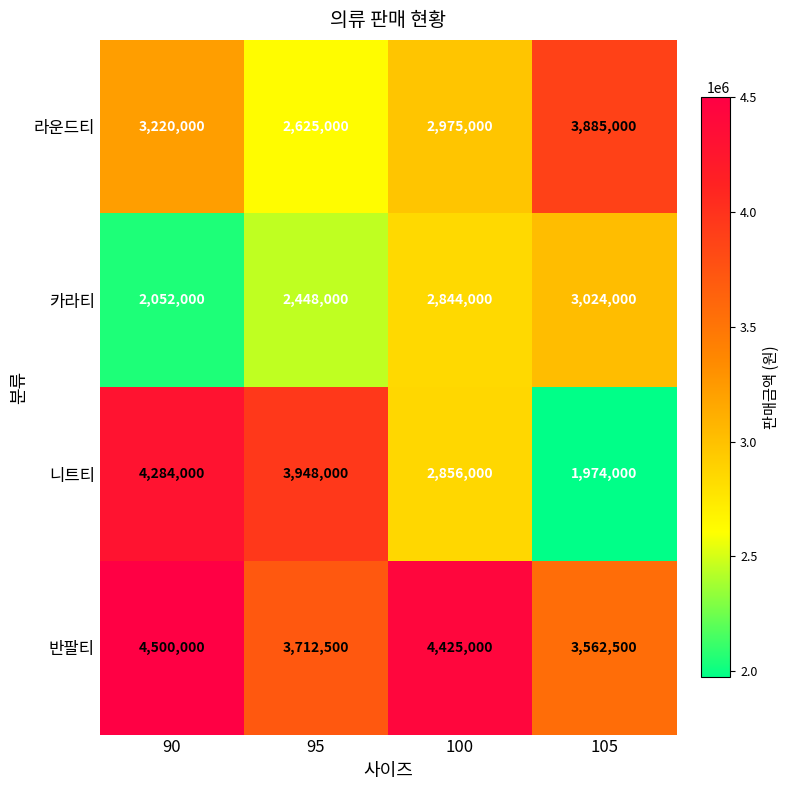

Which series changed the most between 90 and 105?

니트티